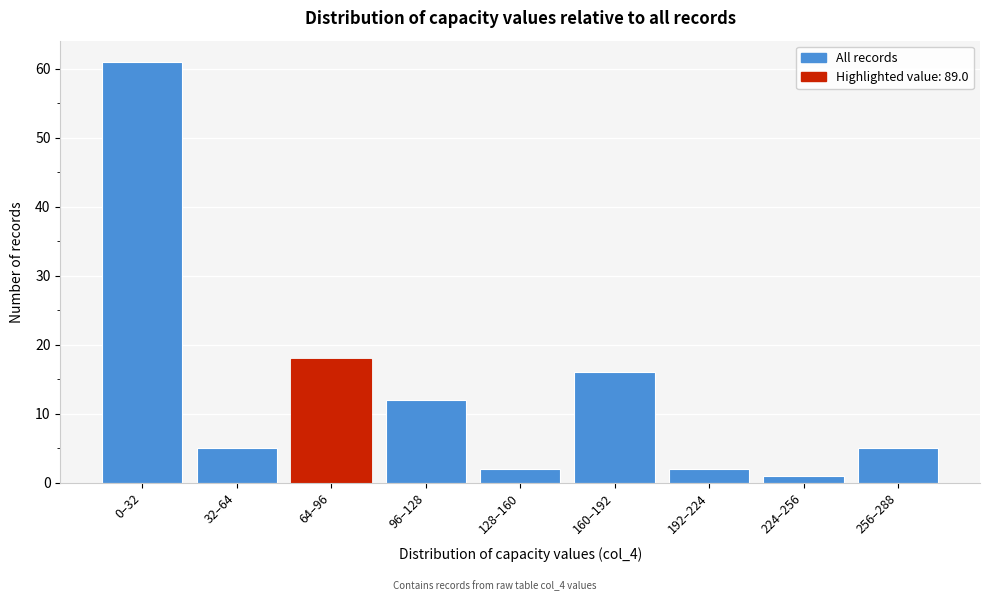

Reading left to right, list all the values displayed in this chart.

61	5	18	12	2	16	2	1	5